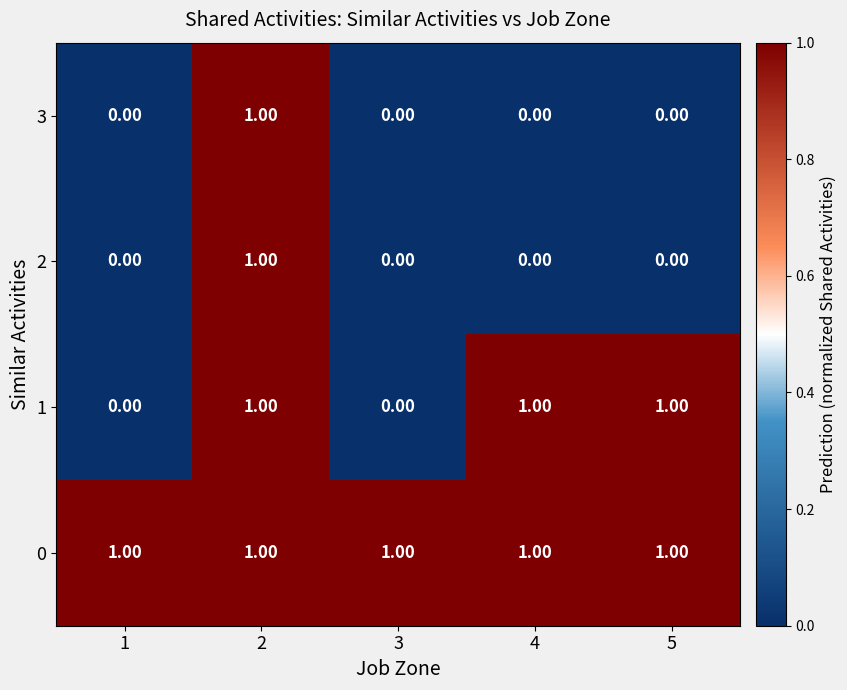

At how many categories does at least one series exceed 0?

5